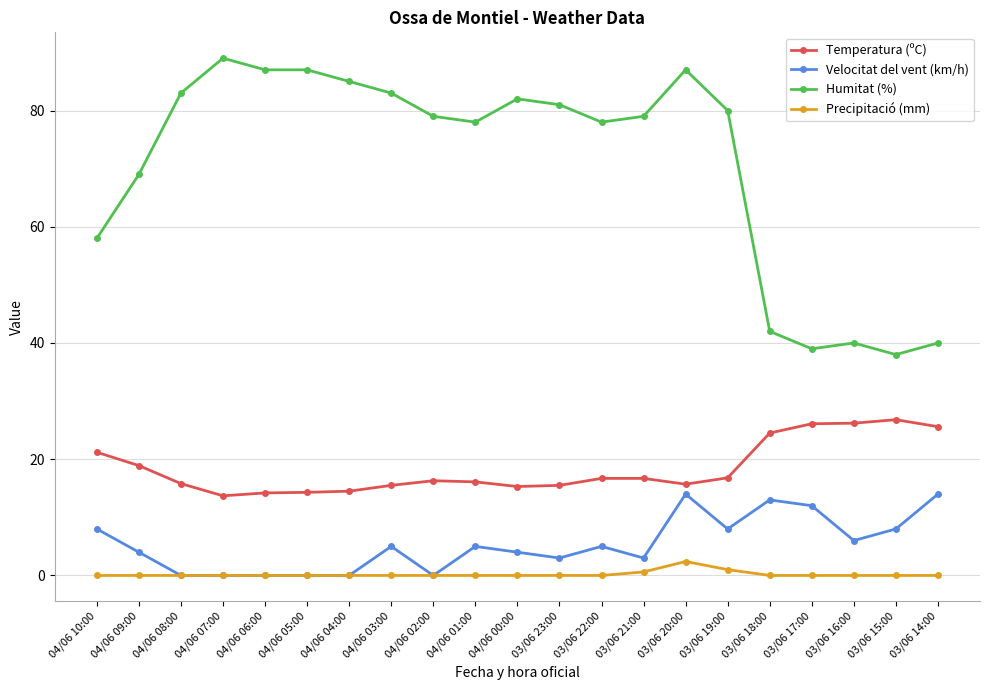

What is the total value across all series at 04/06 03:00?

103.5